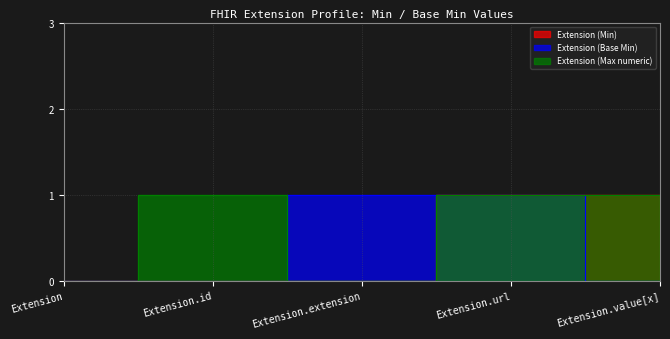

Reading left to right, list all the values displayed in this chart.

Extension (Min): 0	0	0	1	1
Extension (Base Min): 0	0	1	1	0
Extension (Max numeric): 0	1	0	1	1